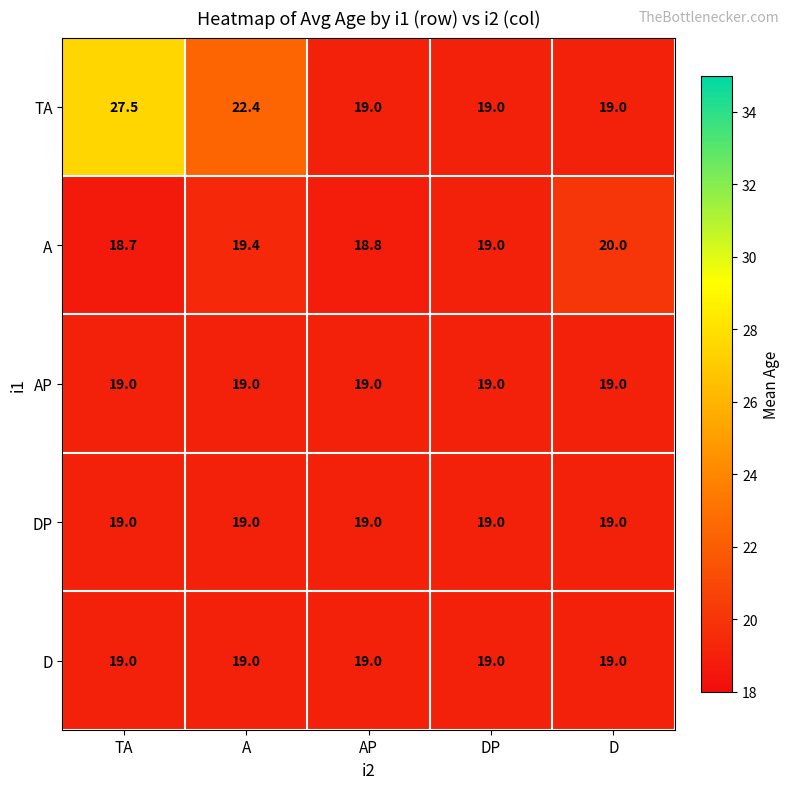

What is the average value of the D series?

19.0